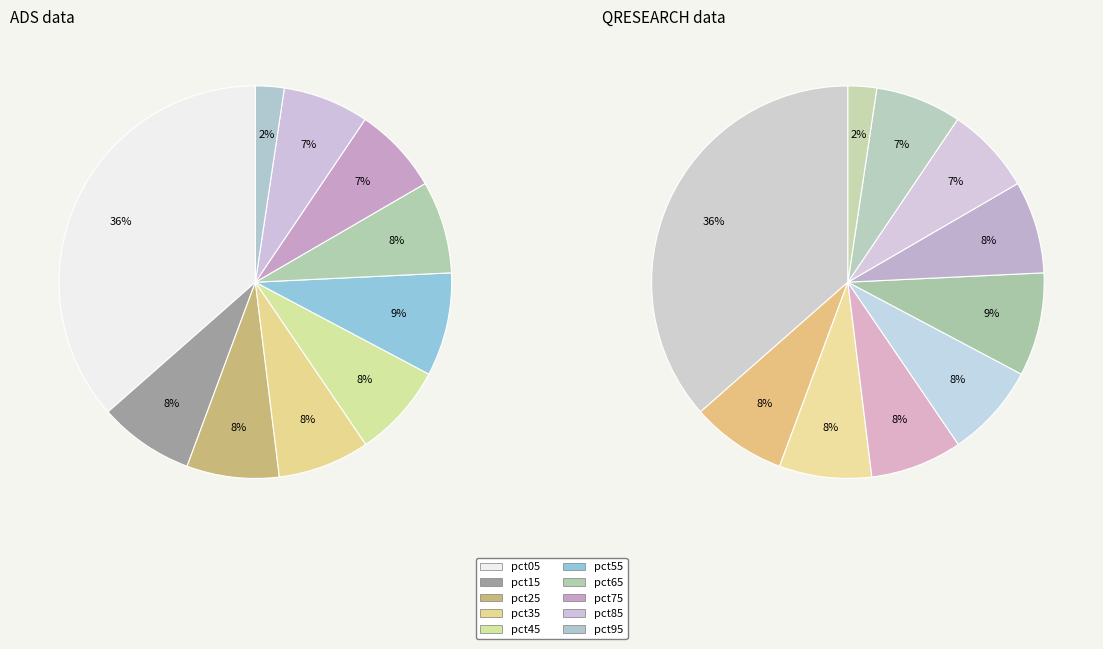

Do pct45 and pct35 together represent more than half of the pie?

No